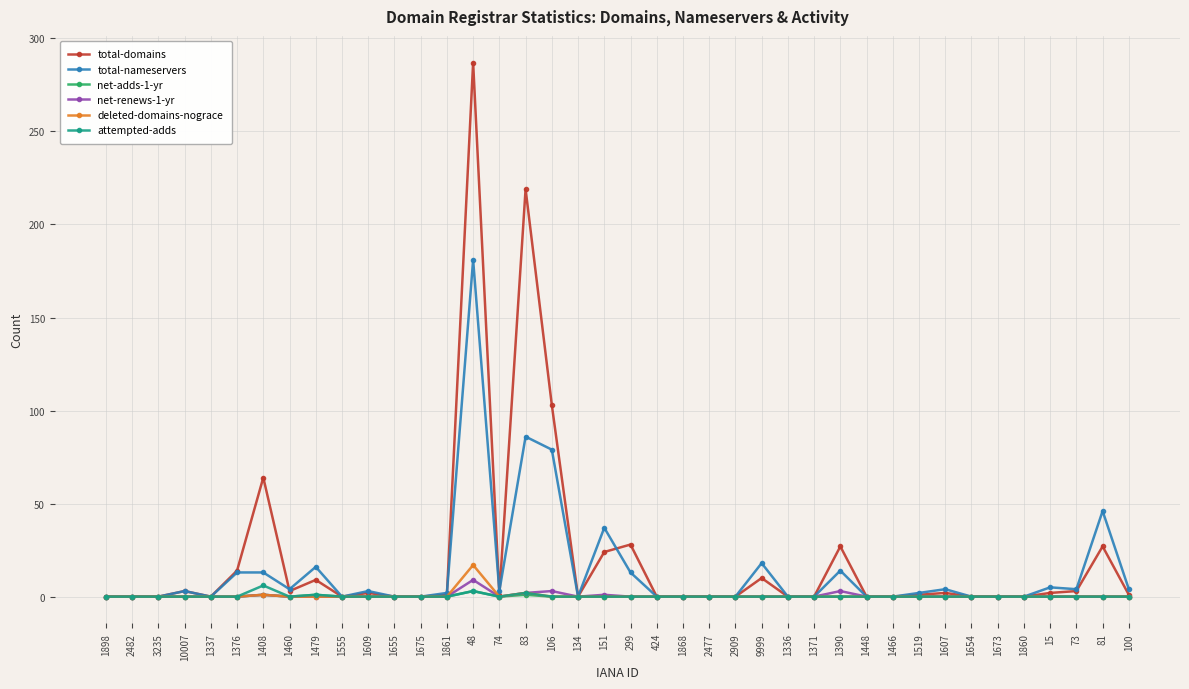

The value of attempted-adds at 100 is 0. True or false?

True